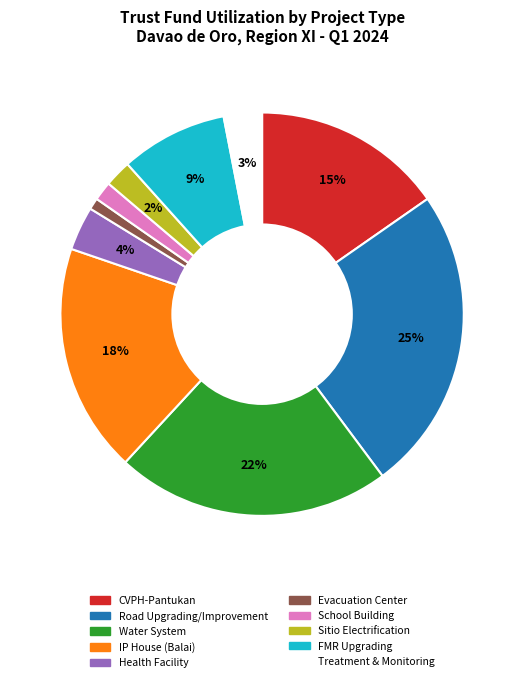

Is there a majority slice in this chart?

No